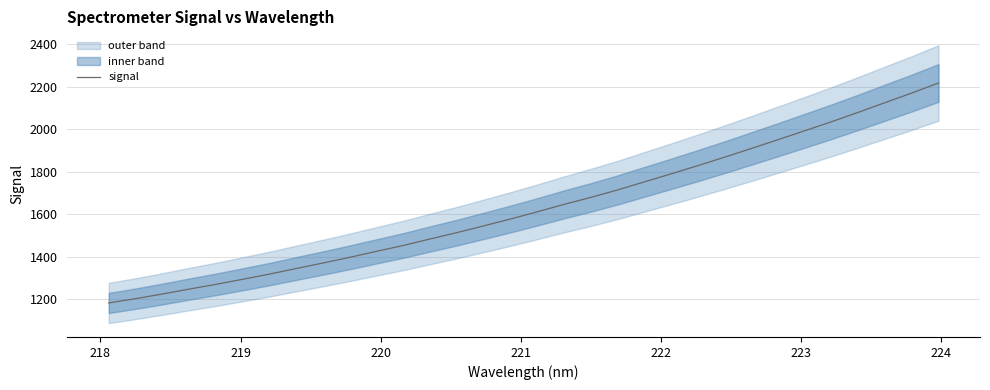

What is the minimum value shown in the chart?

1183.3